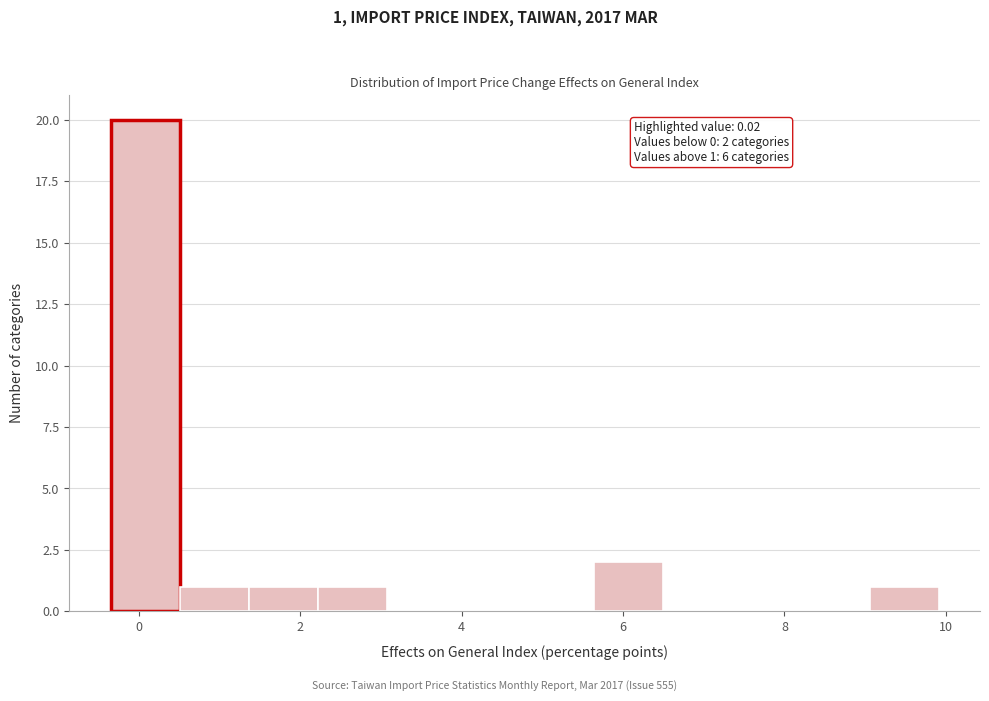

Which range on the x-axis has the tallest bar?

-0.4 to 0.6